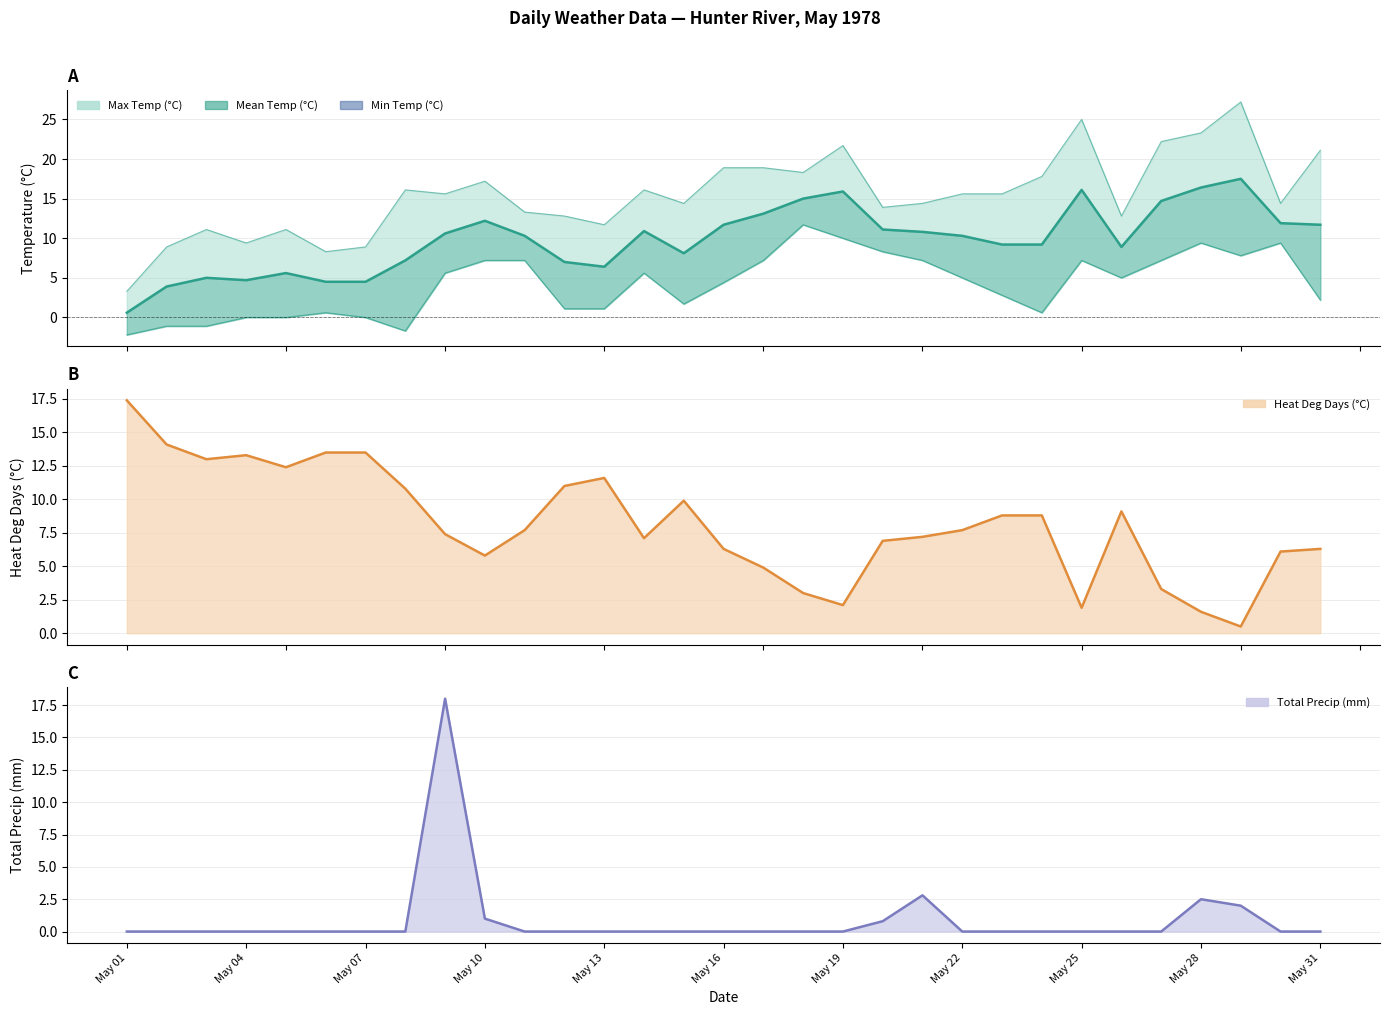

The Total Precip (mm) series shows 0.0 at May 19. True or false?

True